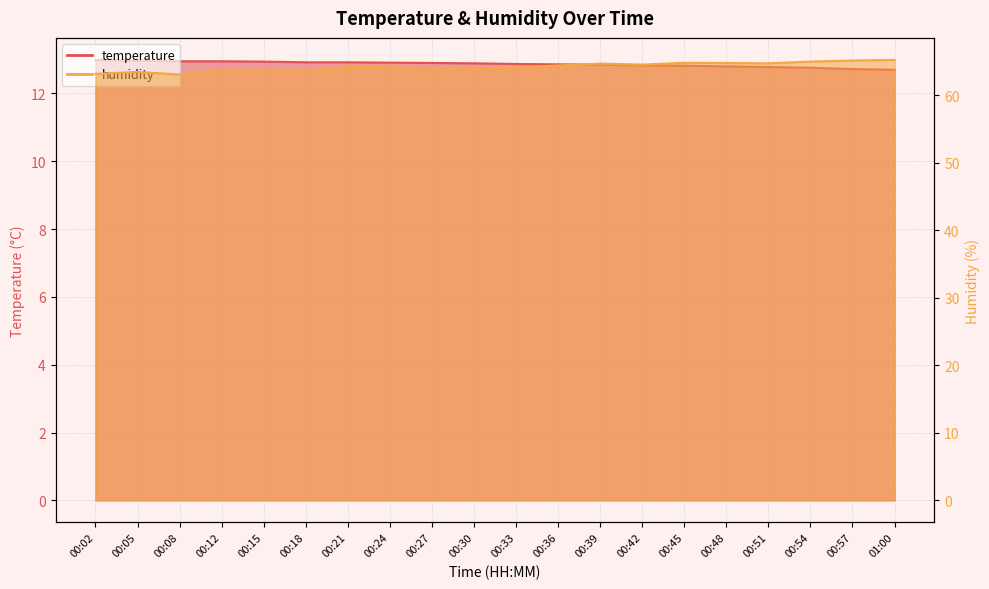

Between 00:21 and 00:24, which is larger?

00:21